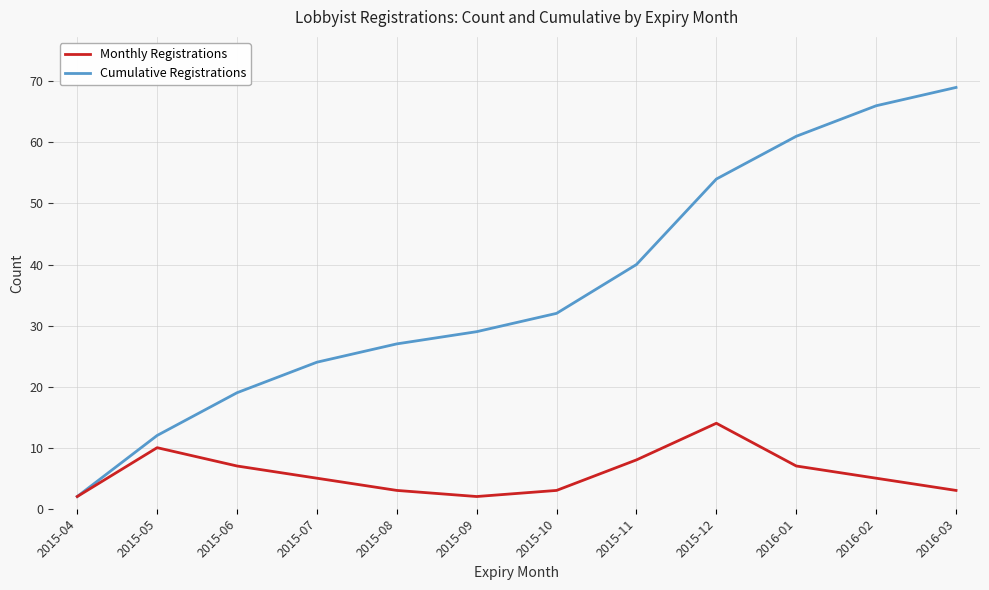

Reading left to right, transcribe all the data shown in this chart.

Cumulative Registrations: 2015-04=2	2015-05=12	2015-06=19	2015-07=24	2015-08=27	2015-09=29	2015-10=32	2015-11=40	2015-12=54	2016-01=61	2016-02=66	2016-03=69
Monthly Registrations: 2015-04=2	2015-05=10	2015-06=7	2015-07=5	2015-08=3	2015-09=2	2015-10=3	2015-11=8	2015-12=14	2016-01=7	2016-02=5	2016-03=3